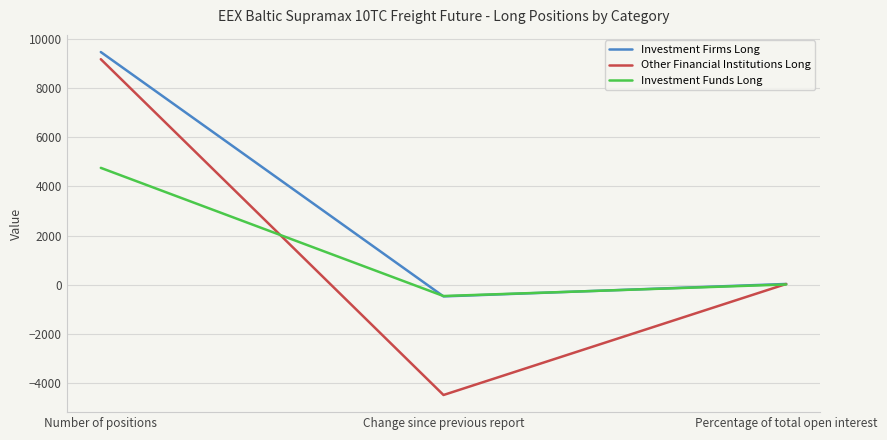

What is the minimum value for Other Financial Institutions Long?

-4469.4